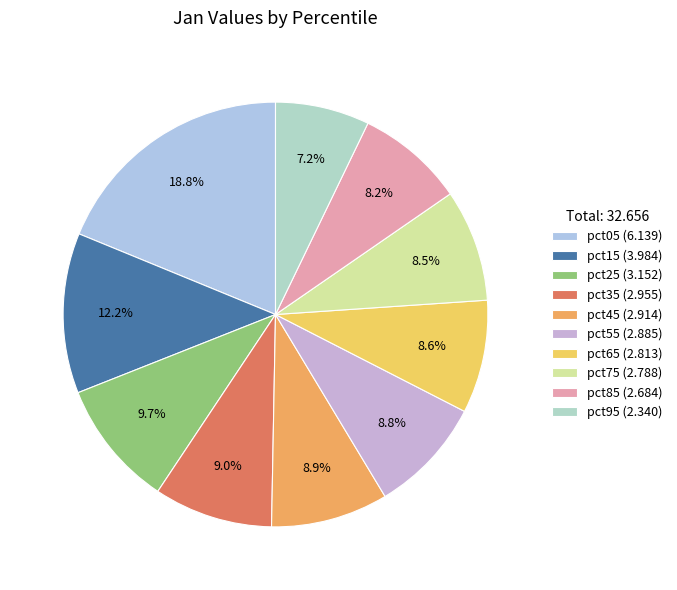

Which slice is the largest?

pct05